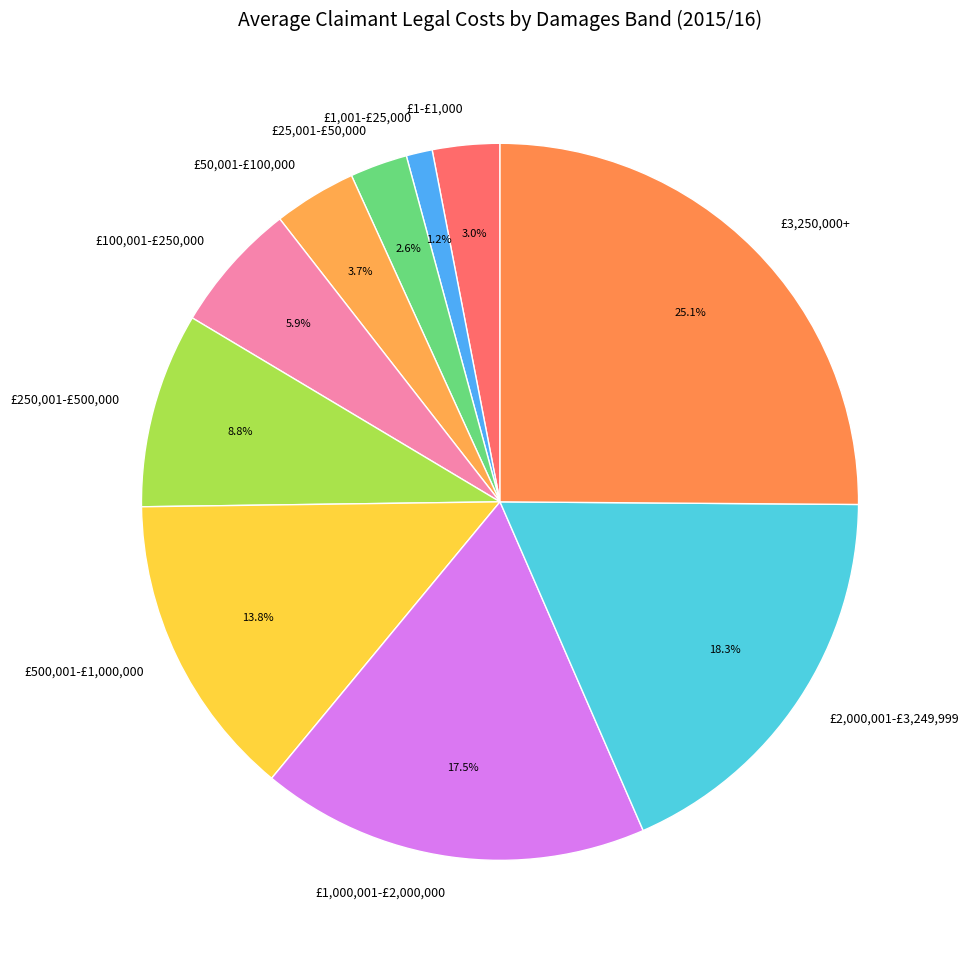

Which has a higher value, £1-£1,000 or £250,001-£500,000?

£250,001-£500,000